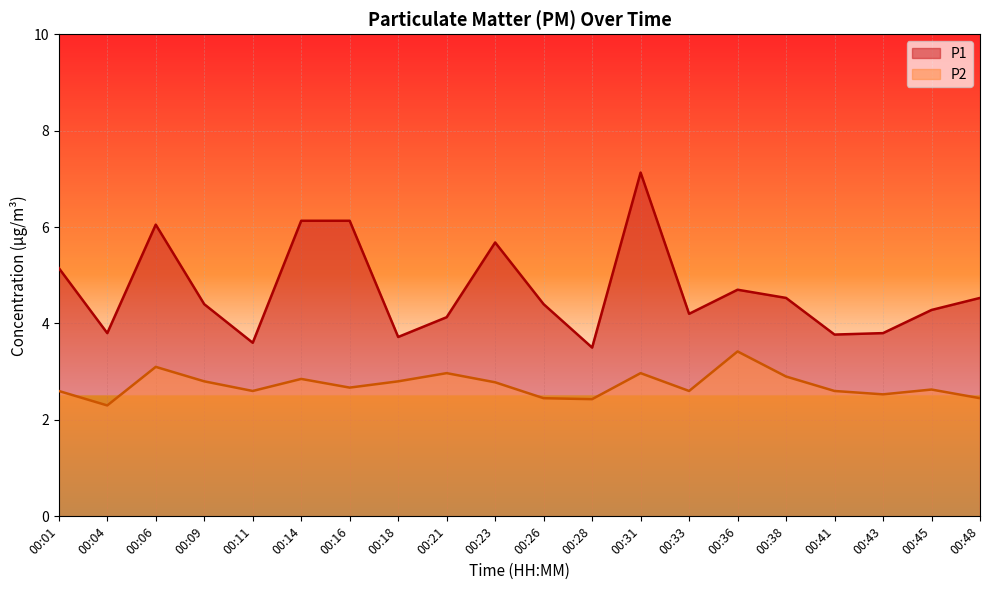

Which series has the largest total across all categories?

P1